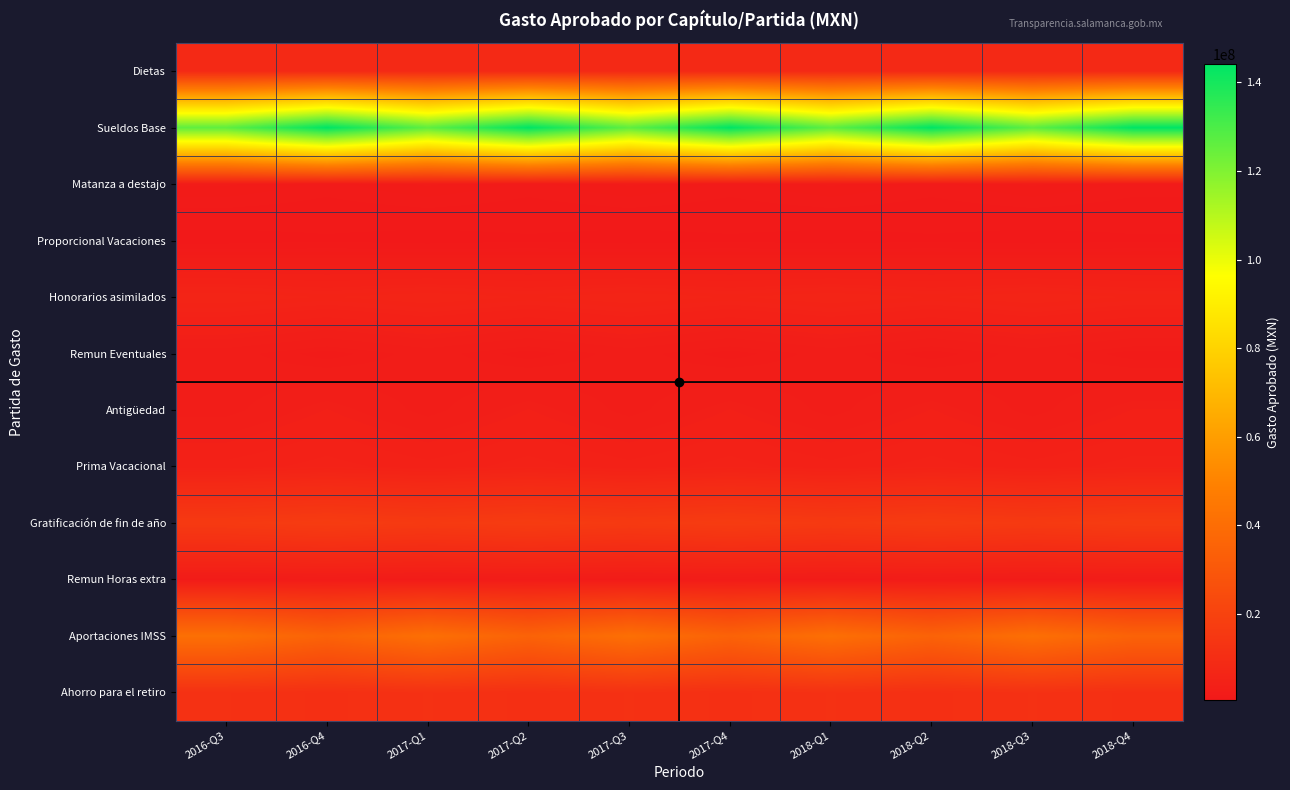

Between 2018-Q3 and 2017-Q3, which is larger?

2018-Q3